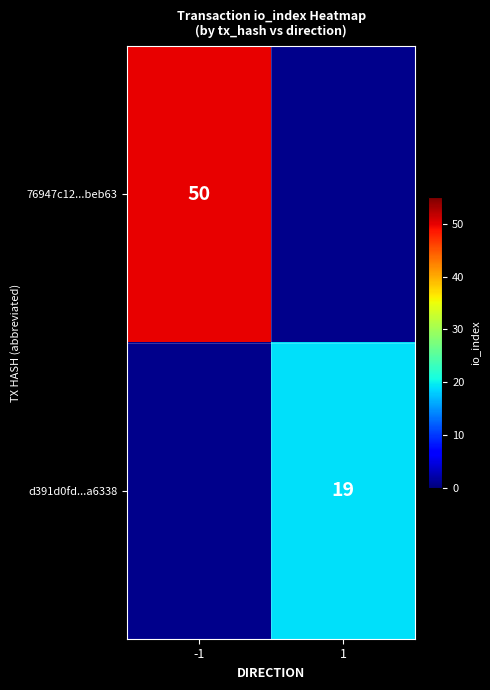

Which category has the lowest value across all series?

1